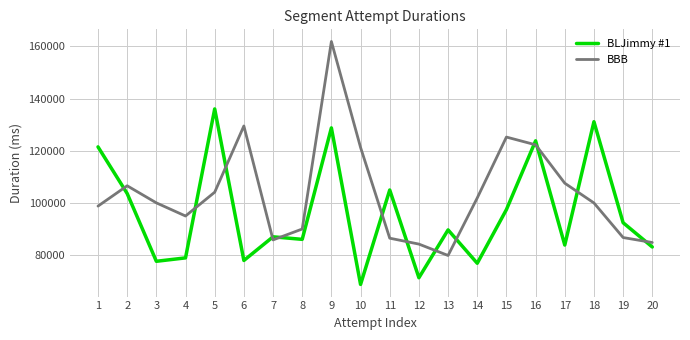

What is the difference between the maximum and minimum values in the BLJimmy #1 series?

67275